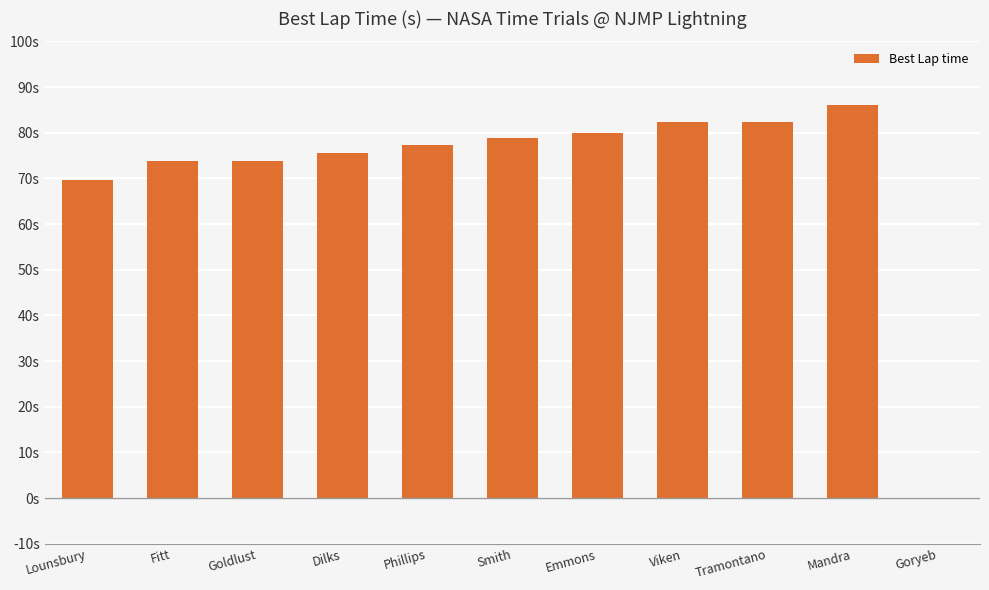

At which category does the chart reach its peak across all series?

Mandra